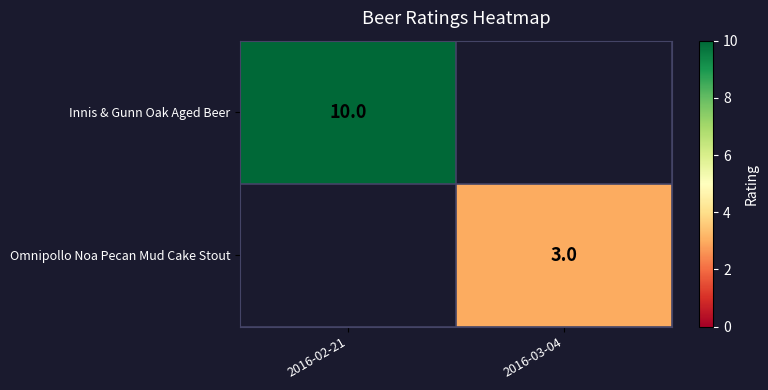

Count the number of data series in this chart.

2